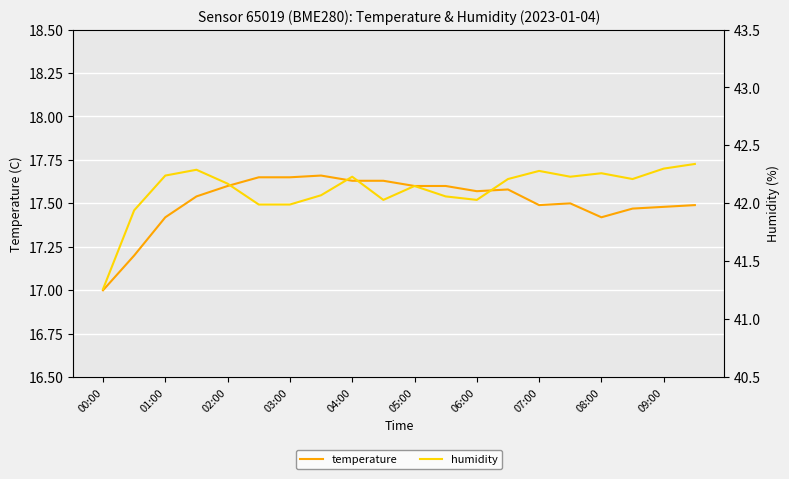

The value of temperature at 09:00 is 17.5. True or false?

True